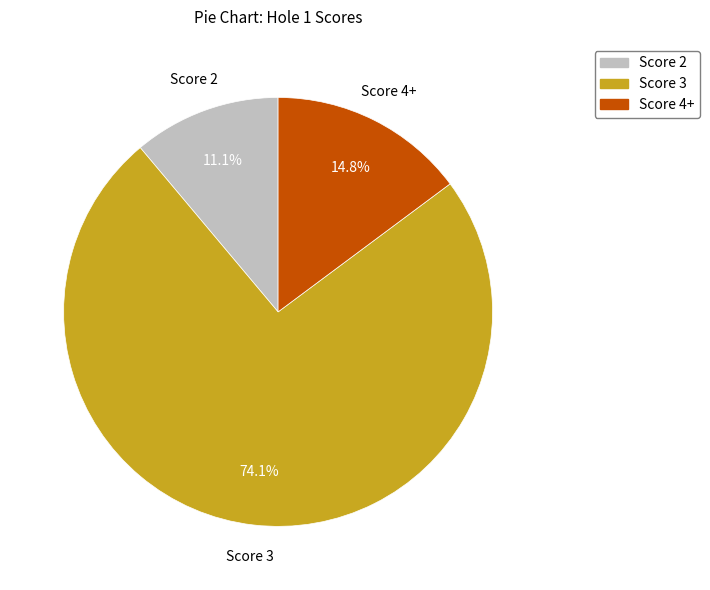

Which has a higher value, Score 3 or Score 4+?

Score 3